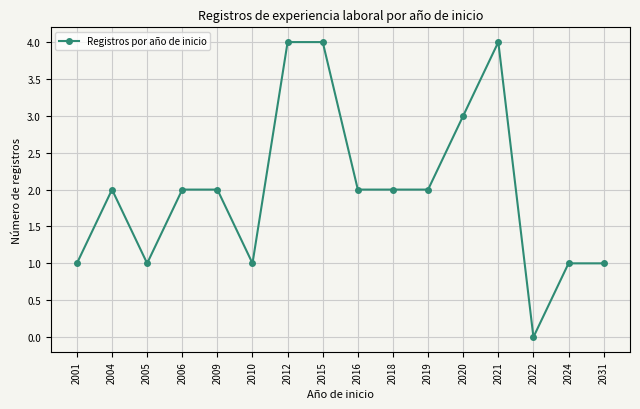

The value at 2005 is 1. True or false?

True